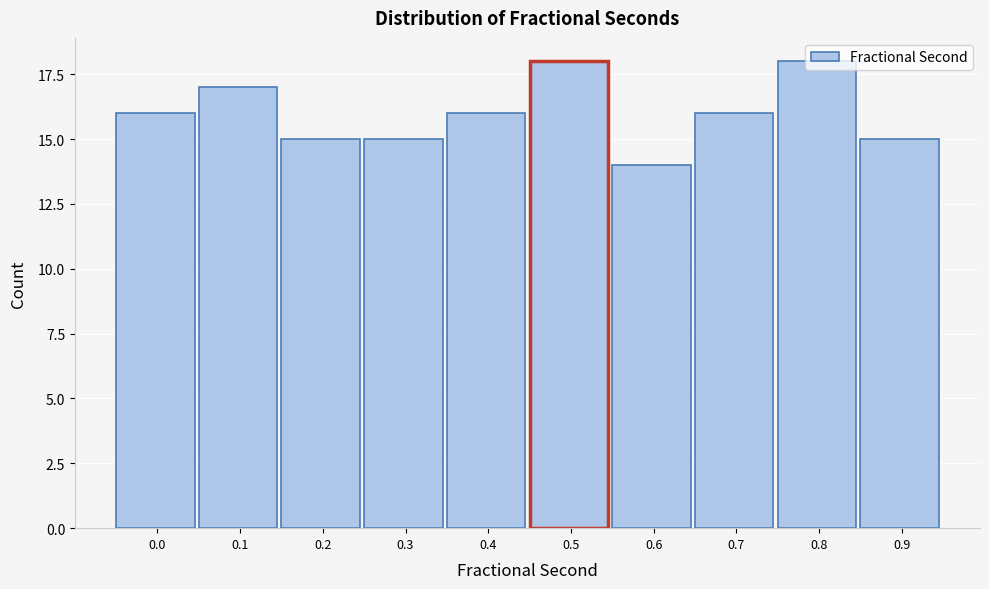

At which category does the chart reach its minimum across all series?

0.6